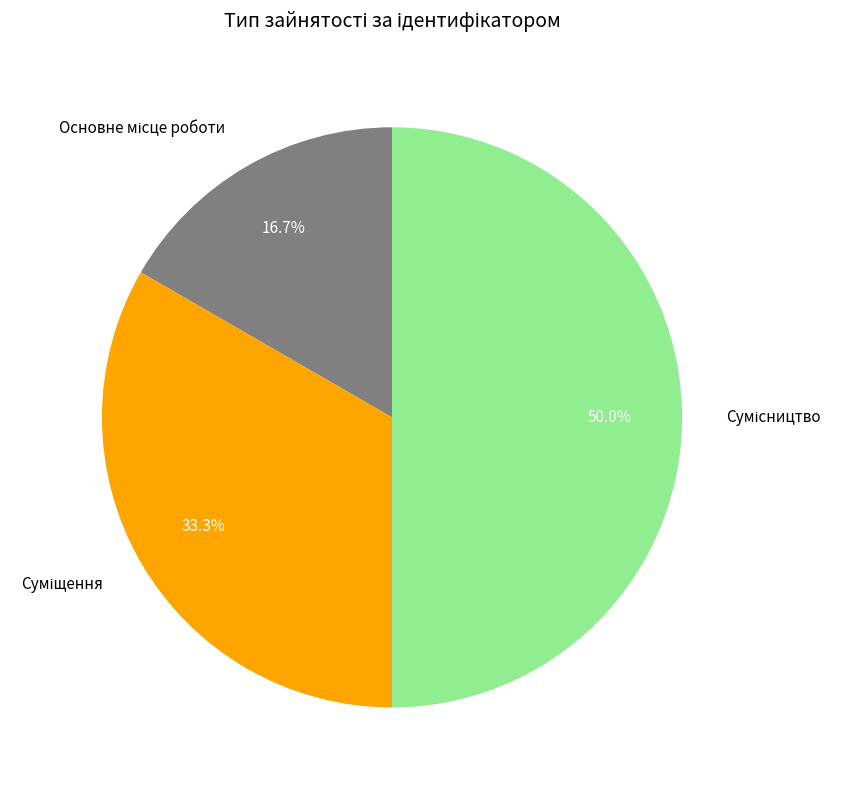

Count the number of slices in the pie.

3